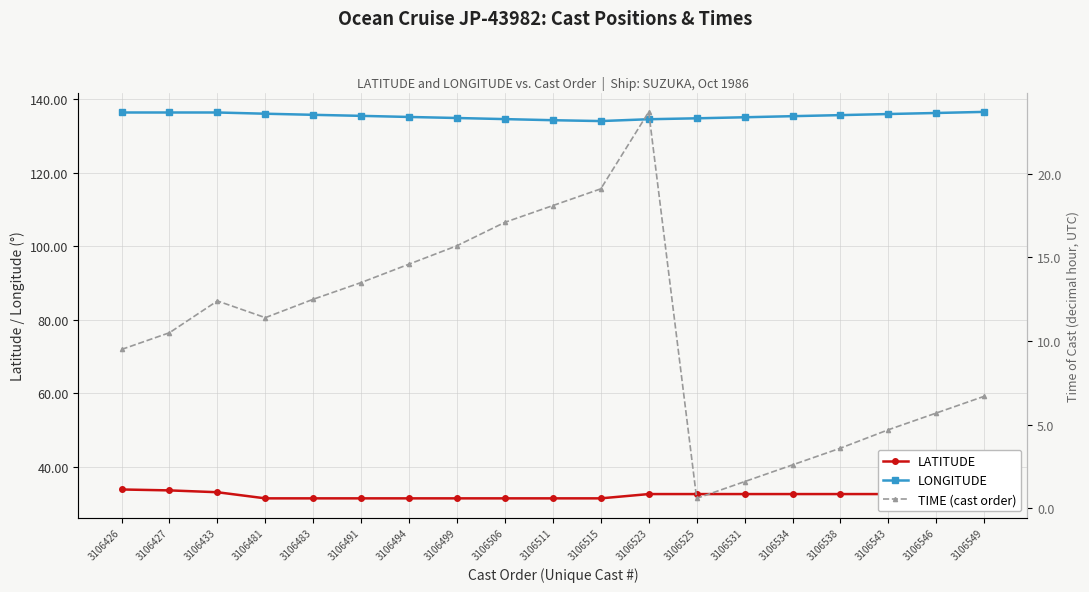

At which category does LONGITUDE reach its first local valley?

3106515